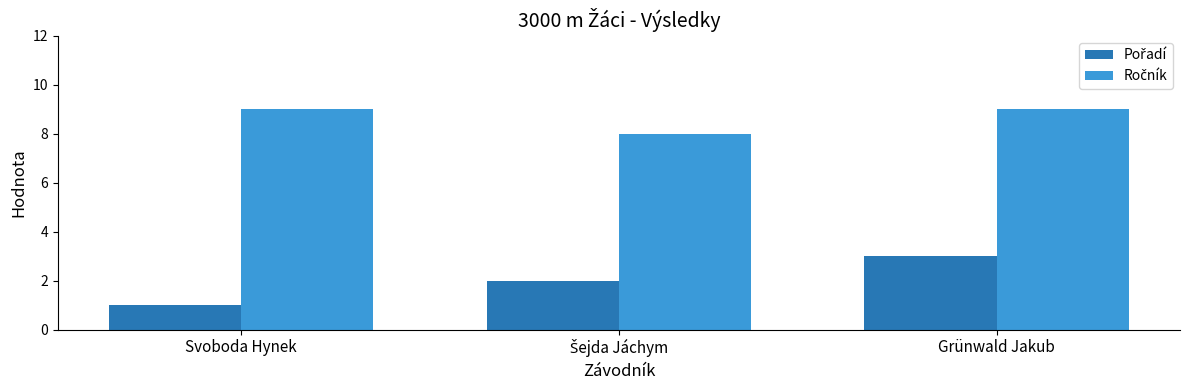

Which label corresponds to the smallest value in the chart?

Svoboda Hynek